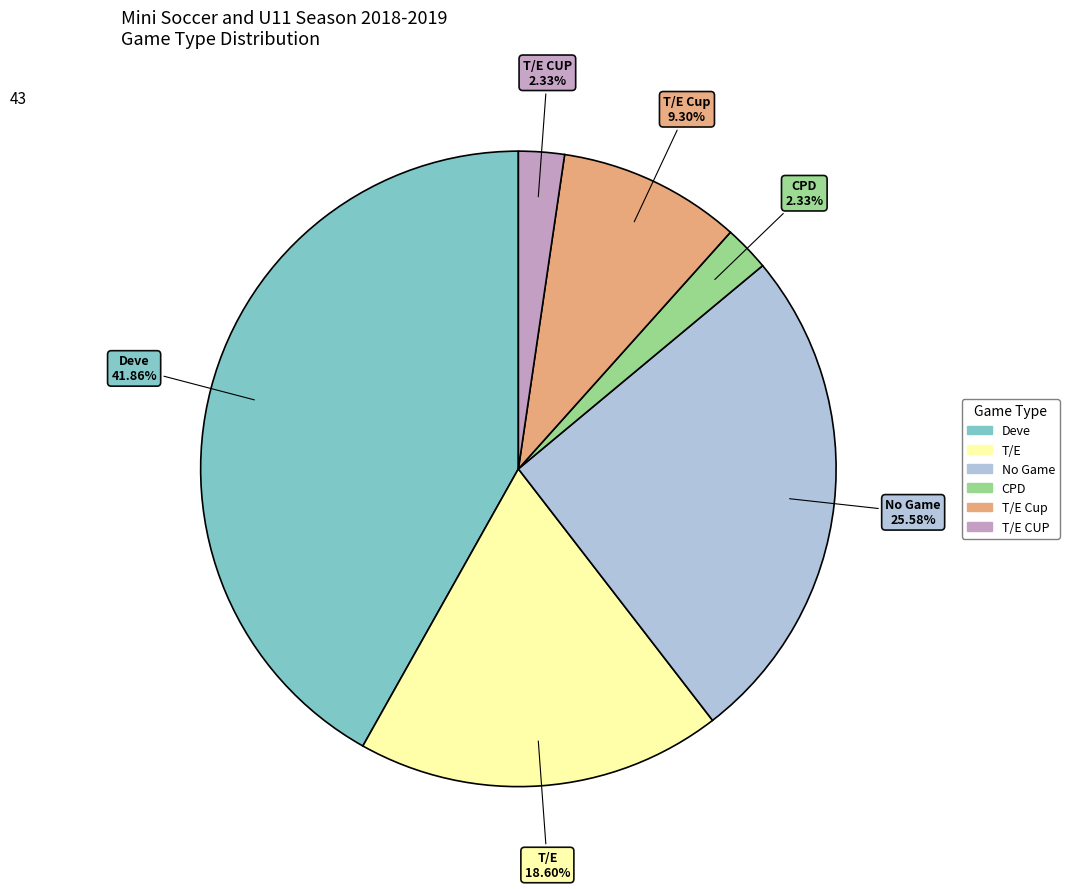

What portion of the pie excludes No Game?

74.4%